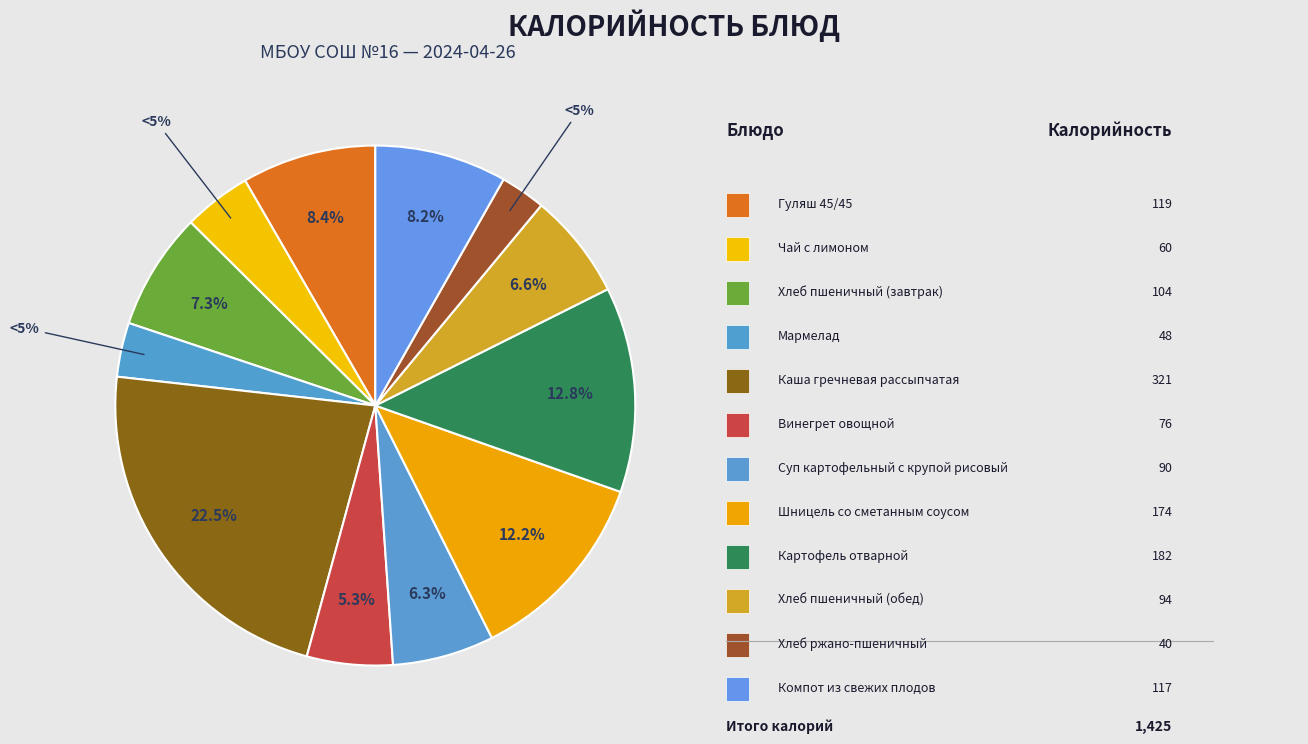

What percentage is the Каша гречневая рассыпчатая slice, to the nearest percent?

23%